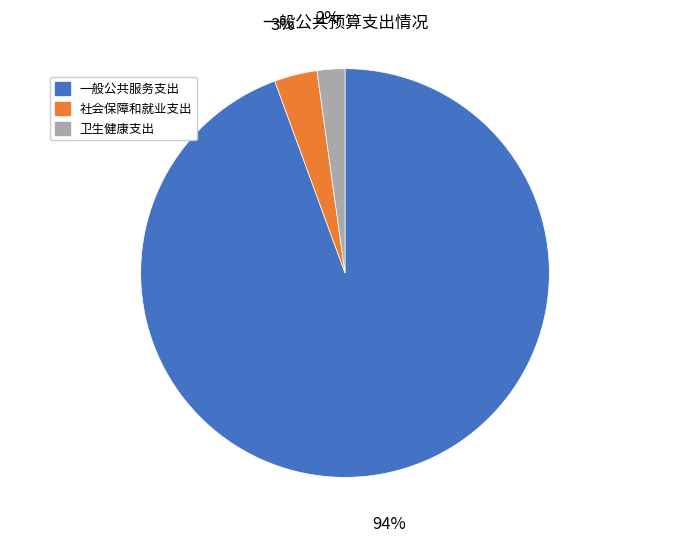

How many slices are in this pie chart?

3